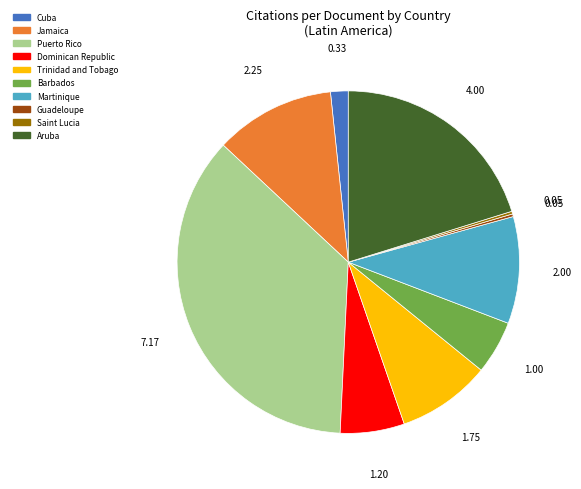

Does any single category account for the majority?

No